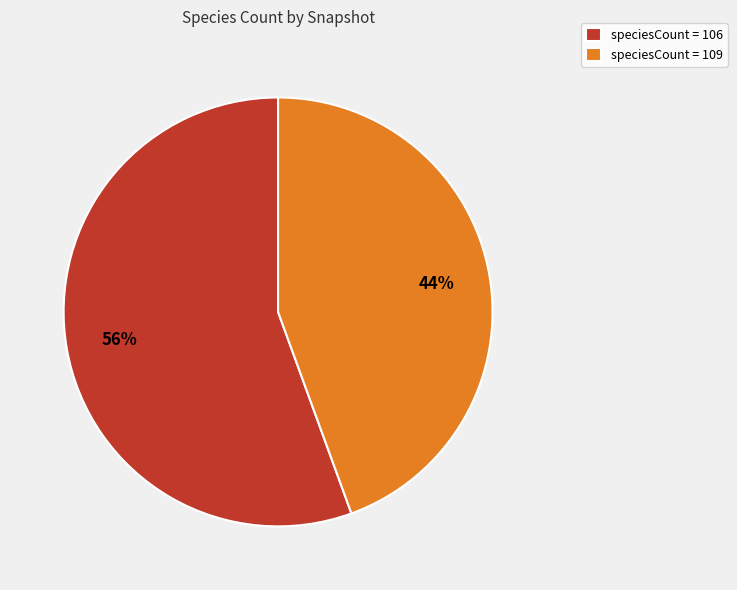

To the nearest percent, what portion does speciesCount = 109 represent?

44%